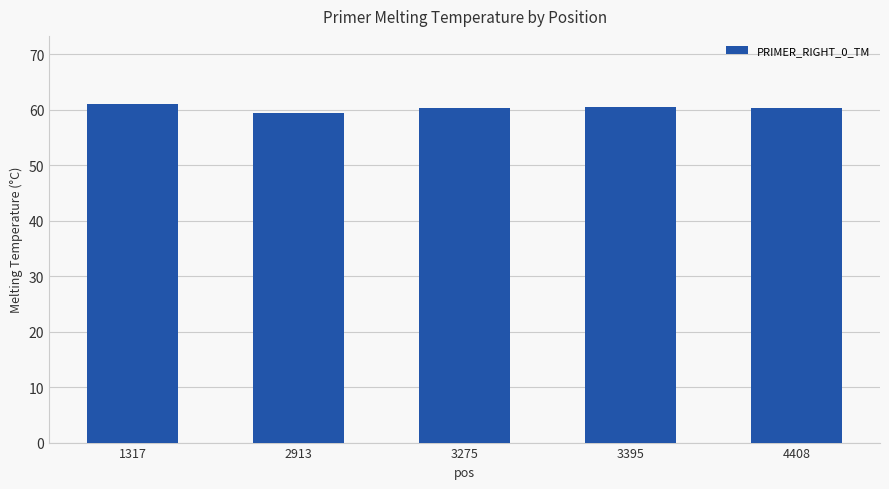

What is the value of the 4th bar from the left?

60.5